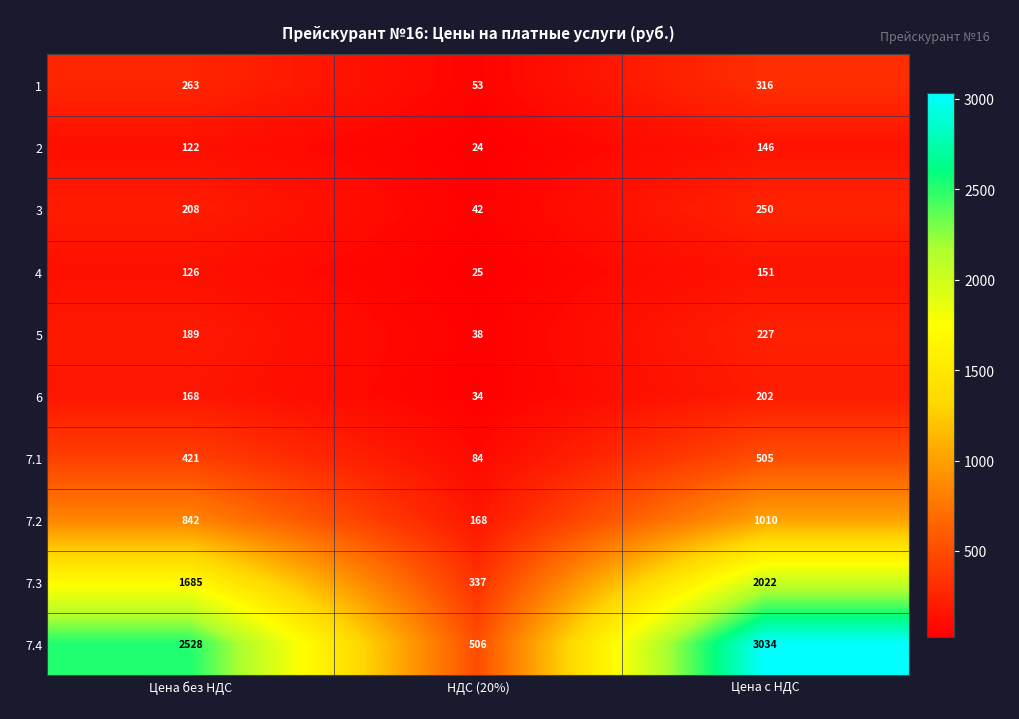

Which series changed the most between Цена без НДС and НДС (20%)?

7.4